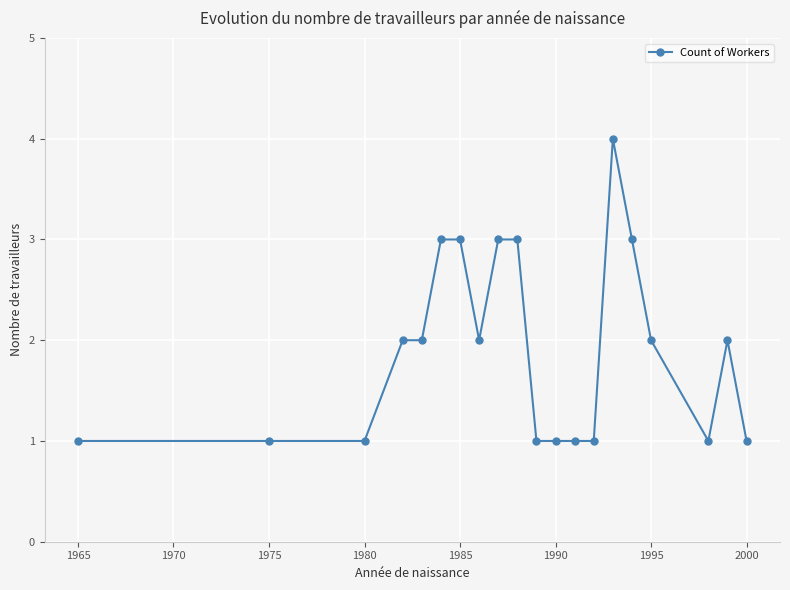

What is the value of the 13th point from the left?

1